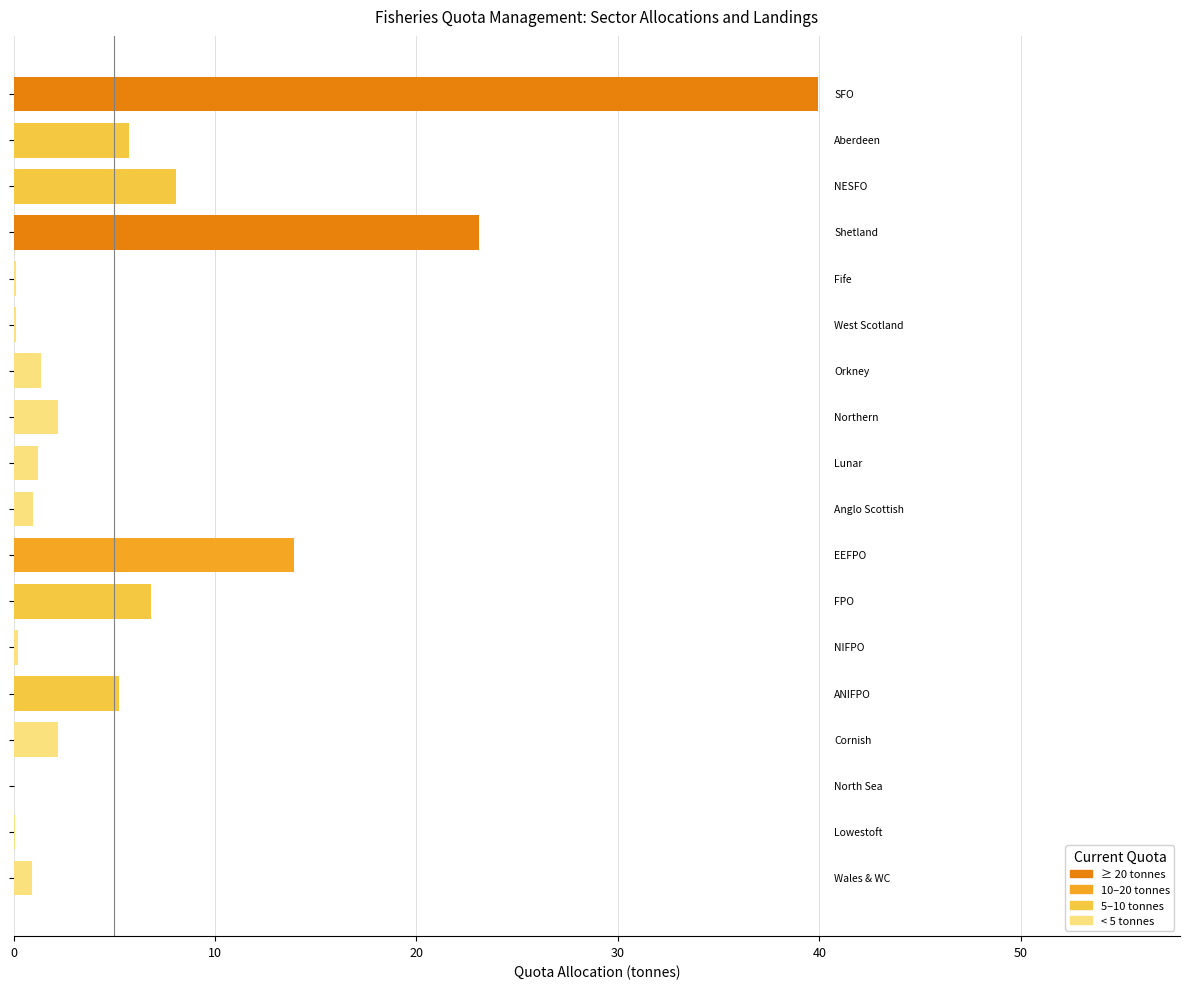

What is the sum of all values?

112.3